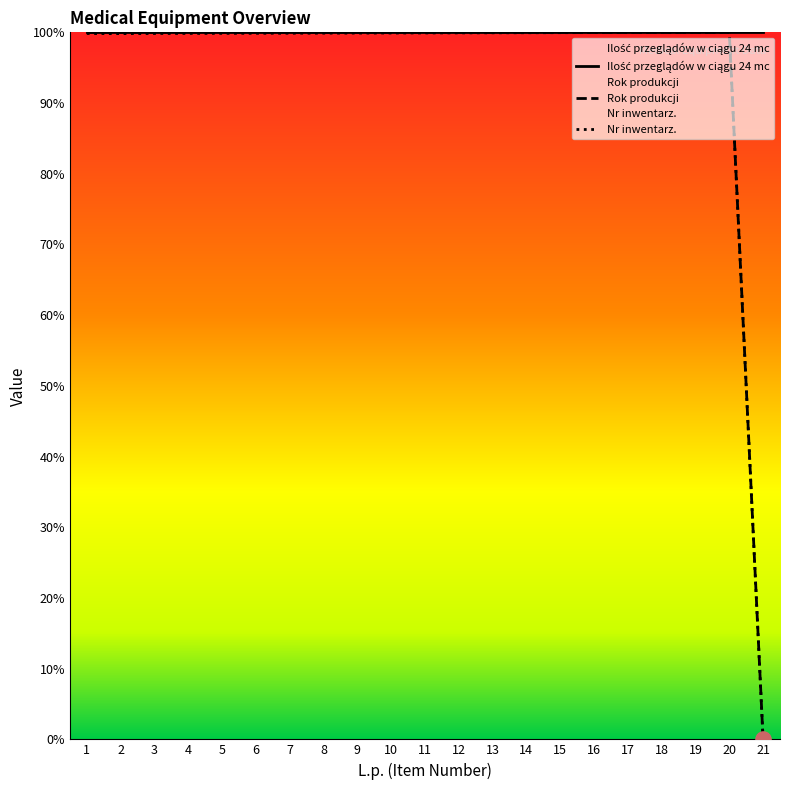

Which series contains the lowest Y value?

Rok produkcji (normalized)